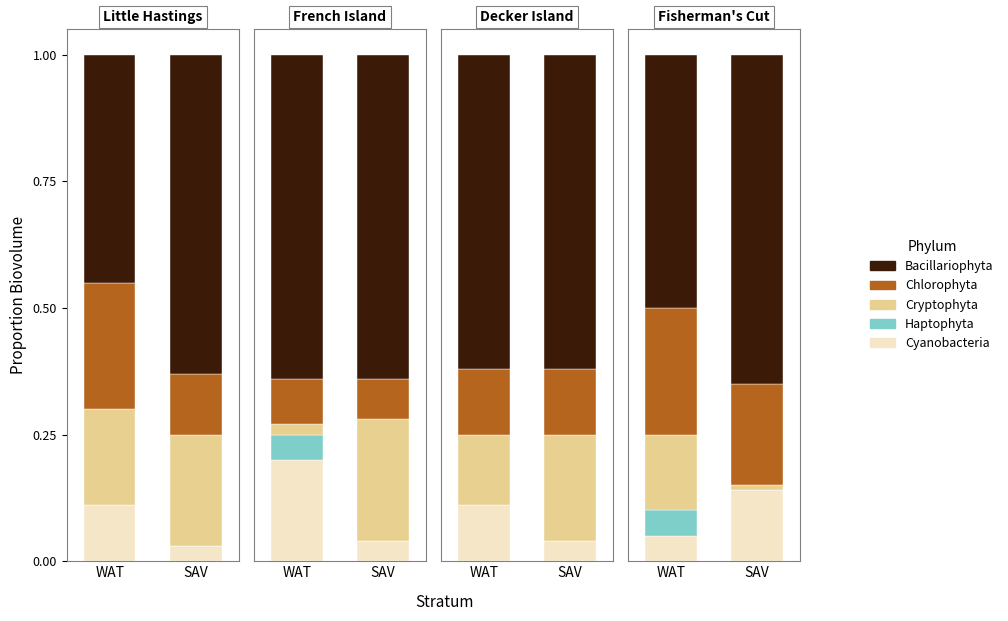

Which series has the largest total across all categories?

Bacillariophyta